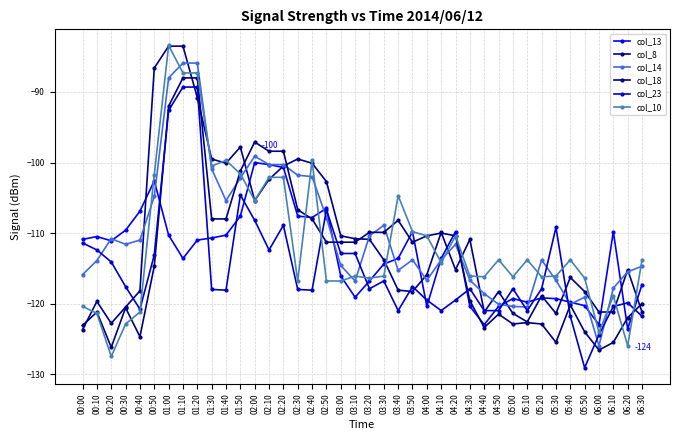

Reading left to right, transcribe all the data shown in this chart.

col_13: -110.9	-110.5	-111.1	-109.6	-106.9	-102.6	-110.3	-113.6	-111.0	-110.7	-110.3	-107.6	-100.0	-100.3	-100.7	-107.6	-107.8	-106.5	-116.1	-119.1	-116.8	-114.4	-113.6	-109.8	-120.4	-113.6	-109.8	-120.4	-123.0	-120.4	-119.3	-119.8	-119.2	-119.3	-119.8	-120.3	-123.0	-109.8	-123.6	-117.3
col_8: -123.7	-119.7	-122.8	-120.5	-118.2	-86.6	-83.5	-83.5	-90.8	-99.5	-100.1	-97.8	-105.4	-102.4	-100.5	-99.5	-100.1	-102.7	-110.4	-110.8	-110.9	-113.8	-118.1	-118.3	-115.9	-109.9	-115.2	-110.9	-121.2	-118.3	-121.4	-122.6	-118.9	-121.4	-116.3	-118.3	-121.2	-121.2	-115.2	-121.2
col_14: -115.9	-113.9	-110.8	-111.6	-111.0	-104.8	-88.0	-85.9	-85.9	-100.9	-105.4	-102.2	-99.1	-100.3	-100.3	-101.8	-102.0	-107.8	-114.6	-116.8	-110.4	-108.9	-115.3	-113.8	-116.7	-113.8	-111.6	-116.7	-118.6	-120.1	-120.4	-120.5	-113.8	-116.7	-120.1	-119.1	-126.0	-117.8	-115.5	-114.7
col_18: -123.1	-121.2	-126.2	-120.6	-124.7	-114.7	-92.0	-88.0	-88.0	-108.0	-108.0	-101.2	-97.1	-98.4	-98.4	-106.7	-108.0	-111.3	-111.3	-111.3	-109.9	-109.9	-108.2	-111.3	-110.4	-110.0	-110.4	-119.6	-123.4	-121.5	-122.9	-122.7	-122.9	-125.5	-120.2	-124.0	-126.6	-125.5	-122.0	-120.0
col_23: -111.4	-112.4	-114.1	-117.6	-120.8	-113.1	-92.6	-89.3	-89.3	-118.0	-118.1	-104.6	-108.2	-112.4	-108.9	-118.0	-118.1	-106.7	-112.9	-112.9	-117.9	-116.8	-121.0	-117.6	-119.5	-121.0	-119.5	-117.9	-121.0	-121.0	-117.9	-121.0	-117.9	-109.2	-121.8	-129.1	-124.4	-120.4	-119.9	-121.8
col_10: -120.4	-121.4	-127.5	-122.9	-121.2	-101.7	-83.4	-87.3	-87.3	-100.5	-99.7	-101.6	-105.4	-102.1	-102.1	-116.8	-99.7	-116.8	-116.8	-116.1	-116.4	-116.1	-104.7	-109.8	-110.4	-114.2	-110.4	-116.1	-116.2	-113.8	-116.2	-113.8	-116.2	-116.1	-113.8	-116.4	-124.1	-118.9	-126.0	-113.8